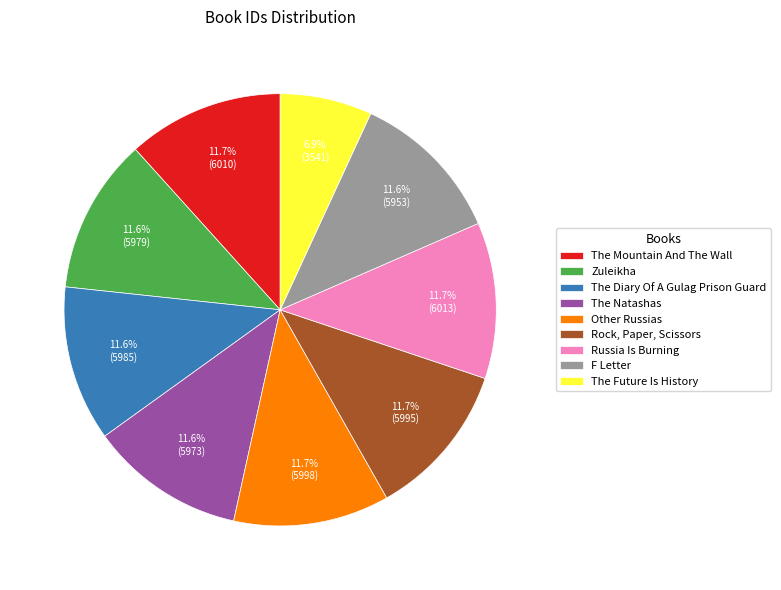

Approximately how many times larger is the value at The Mountain And The Wall compared to Rock, Paper, Scissors?

1.0